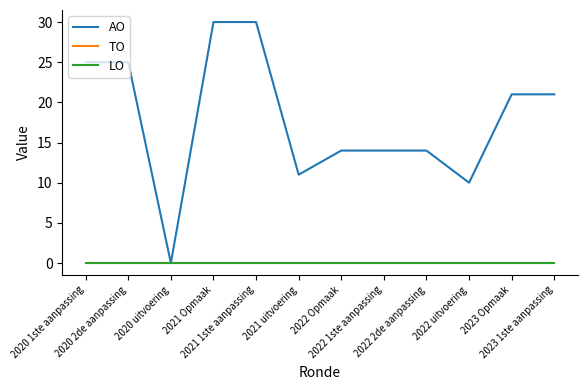

Does the chart display data point markers on the line(s)?

No